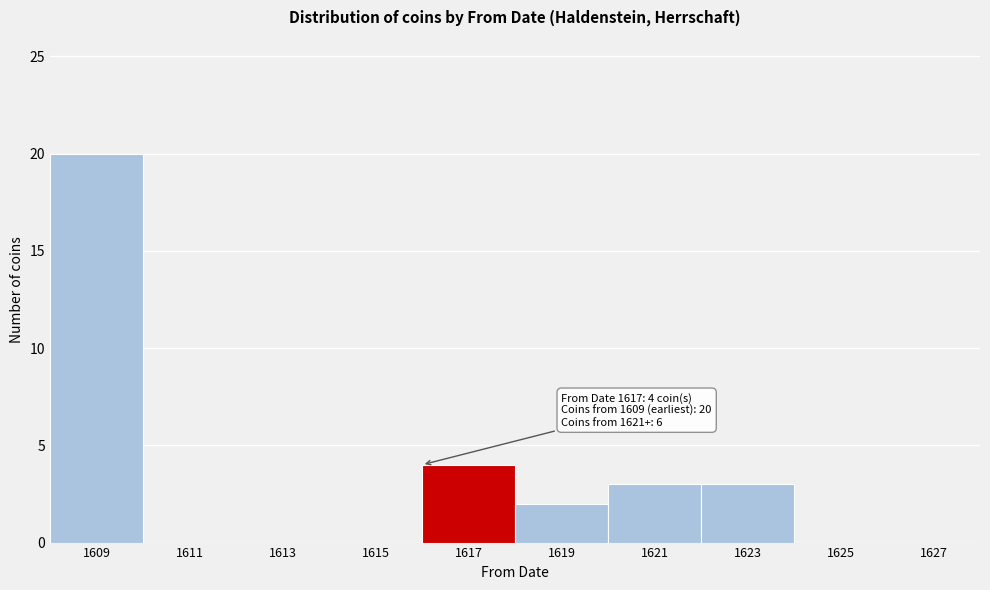

Reading left to right, transcribe all the data shown in this chart.

1609=20	1611=0	1613=0	1615=0	1617=4	1619=2	1621=3	1623=3	1625=0	1627=0